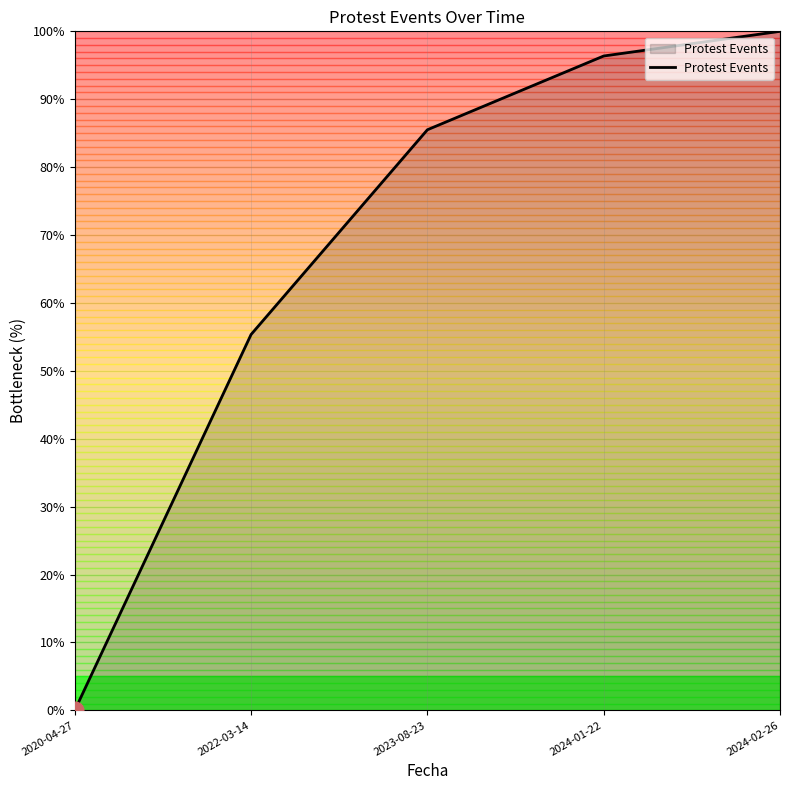

Rank the categories by value from highest to lowest.

2024-02-26, 2024-01-22, 2023-08-23, 2022-03-14, 2020-04-27